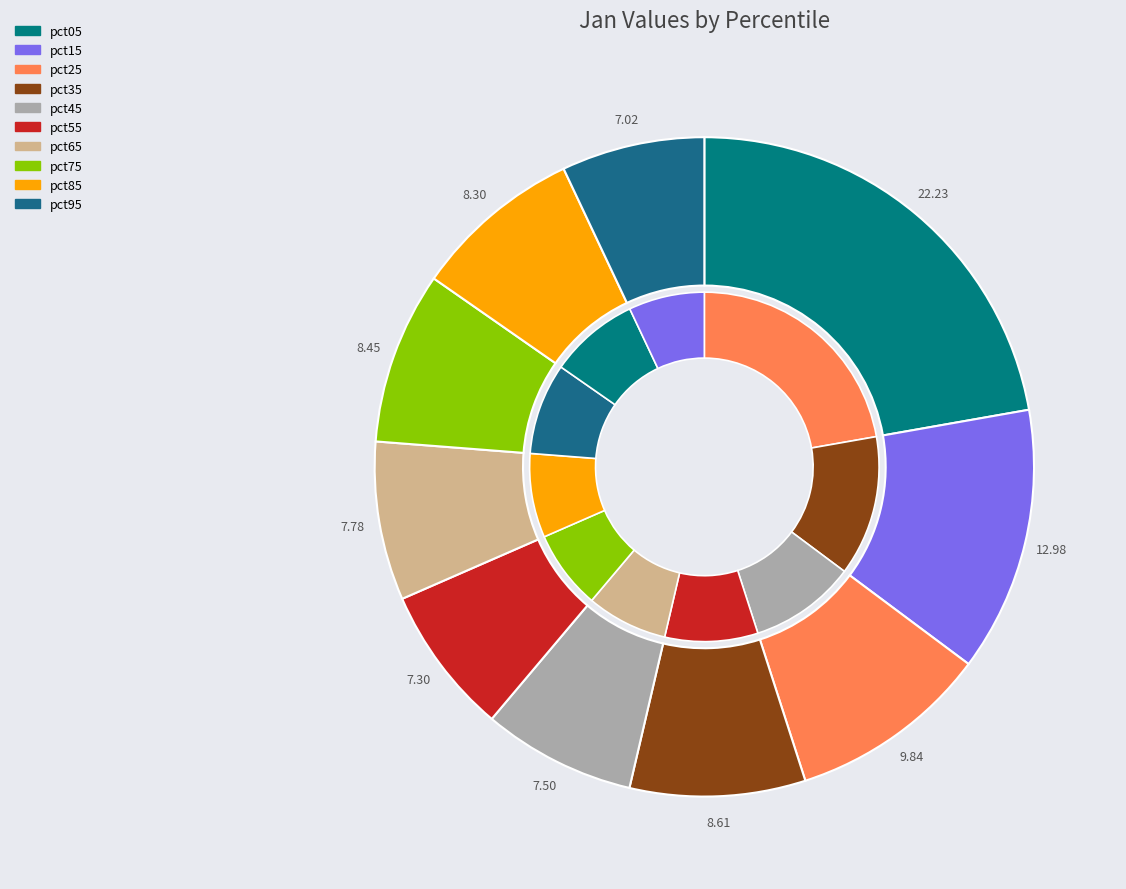

The pct65 slice represents 8% of the pie. True or false?

True